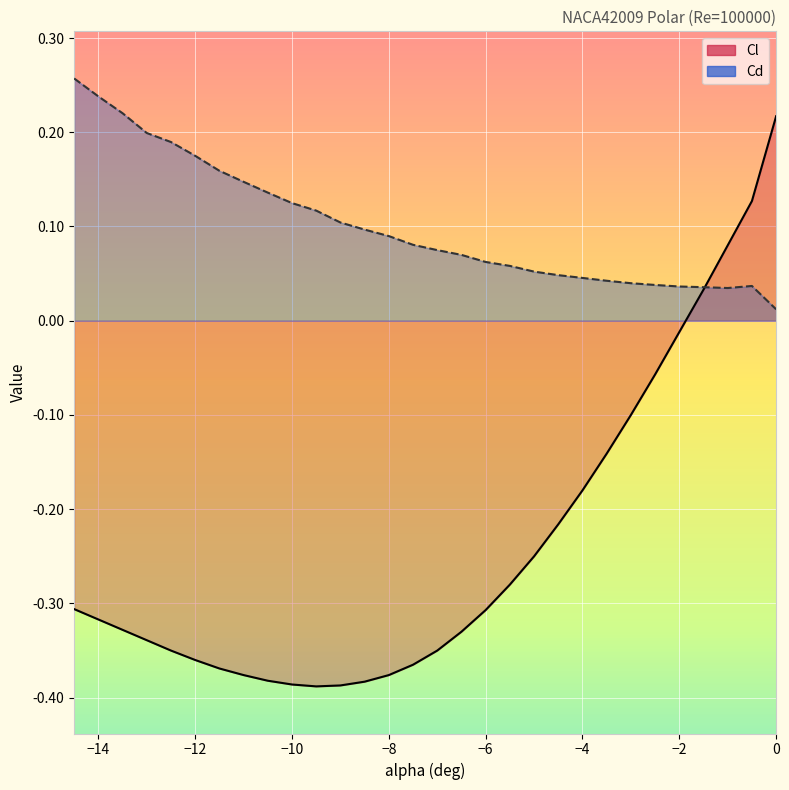

Where is the first local minimum for Cd?

-1.0